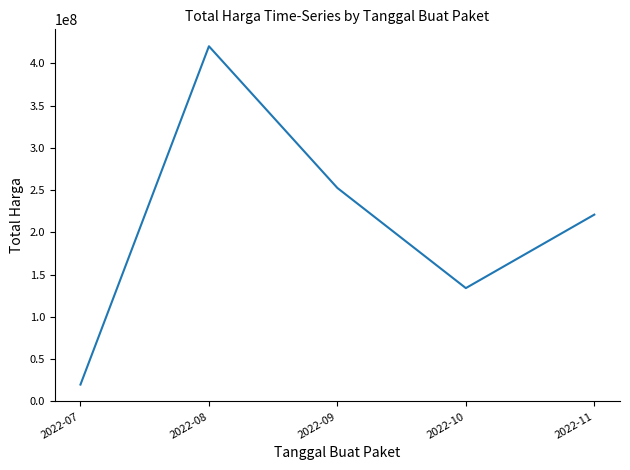

The chart shows a value of 440183671 at 2022-09. True or false?

False